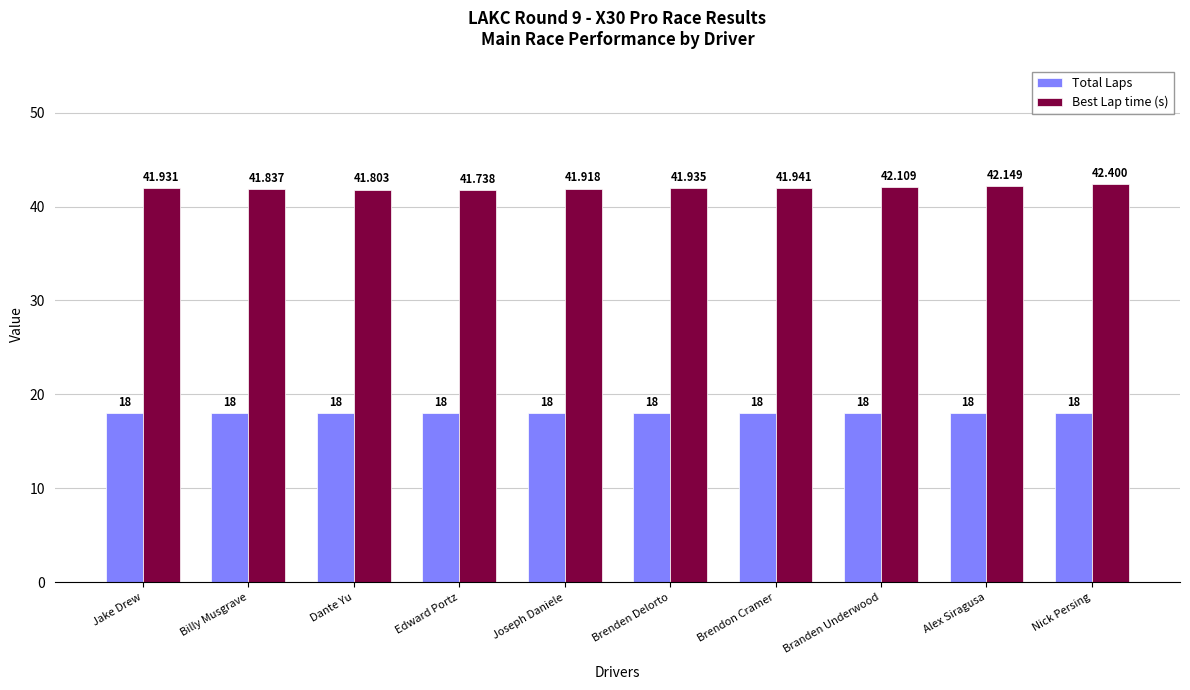

What is the sum of the Best Lap time (s) values at Dante Yu and Joseph Daniele?

83.7